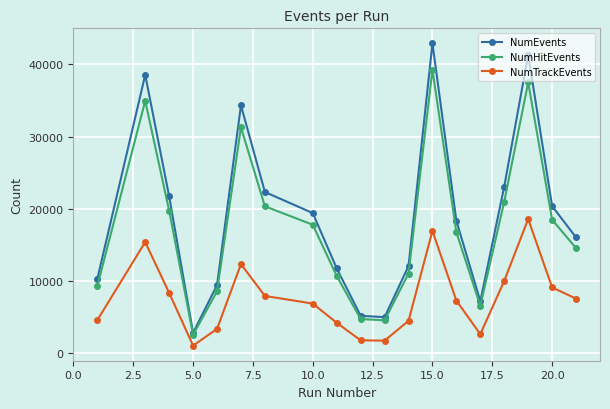

What is the value of the NumTrackEvents point at the 18th from the left?

9113